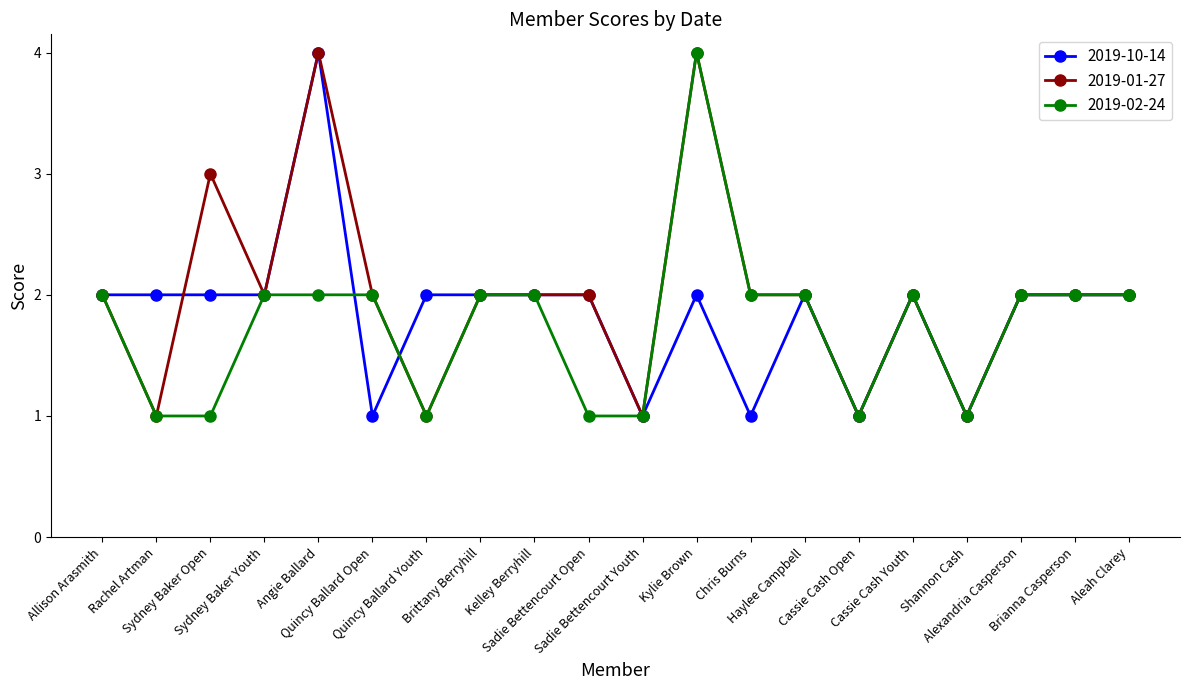

Does the chart have visible grid lines?

No